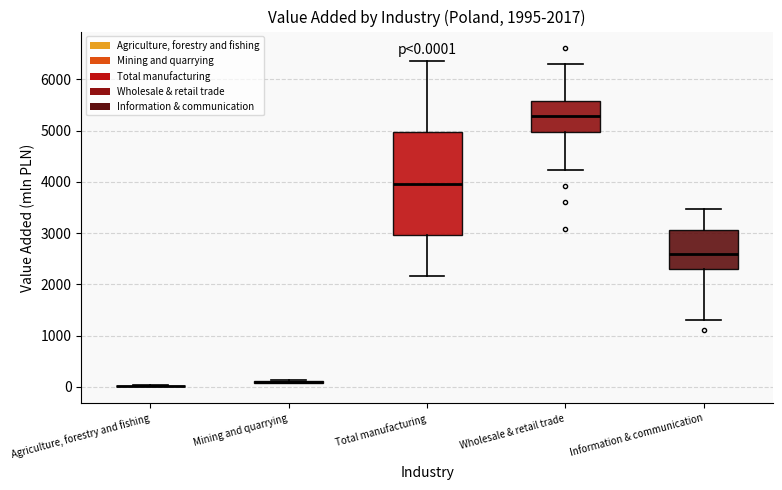

Comparing the boxes themselves (not the whiskers), which one is the tallest?

Total manufacturing